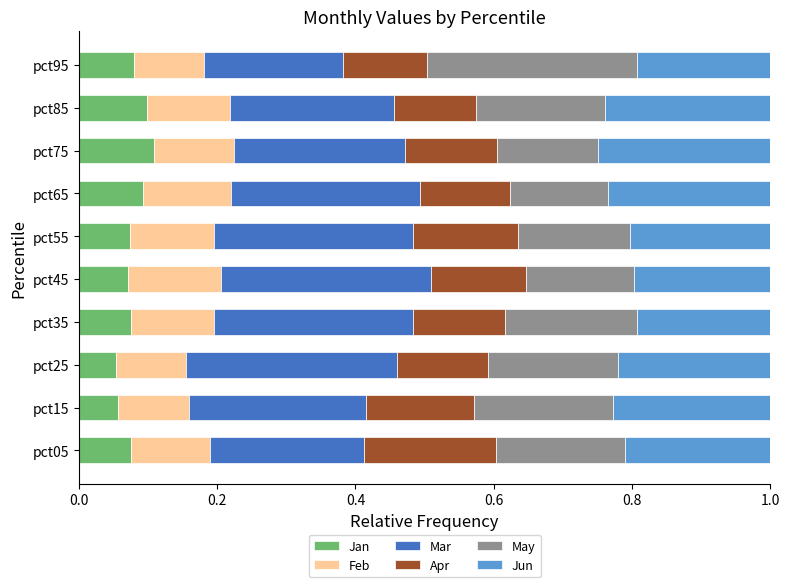

What is the total value across all series at pct75?

1.0